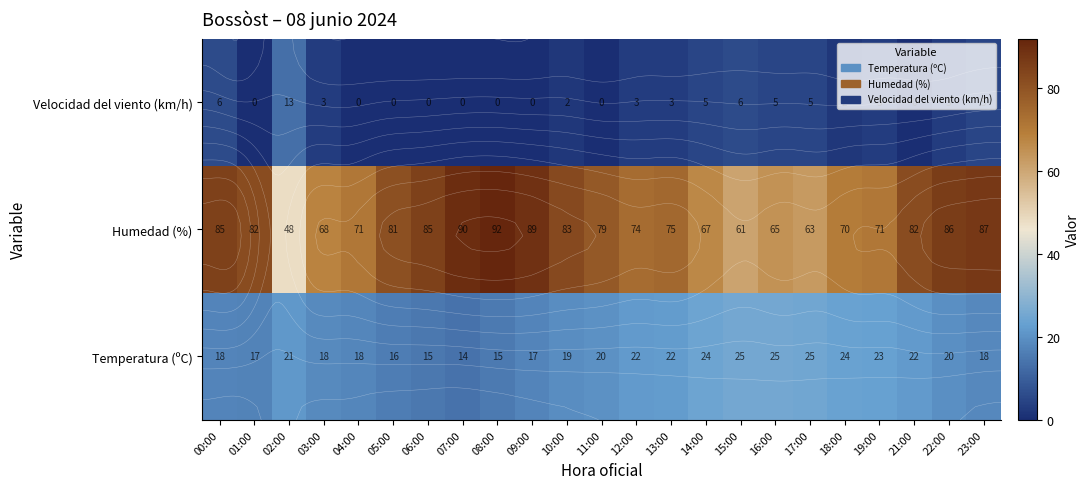

Is the value of Velocidad del viento (km/h) at 12:00 greater than the value of Humedad (%) at 12:00?

No